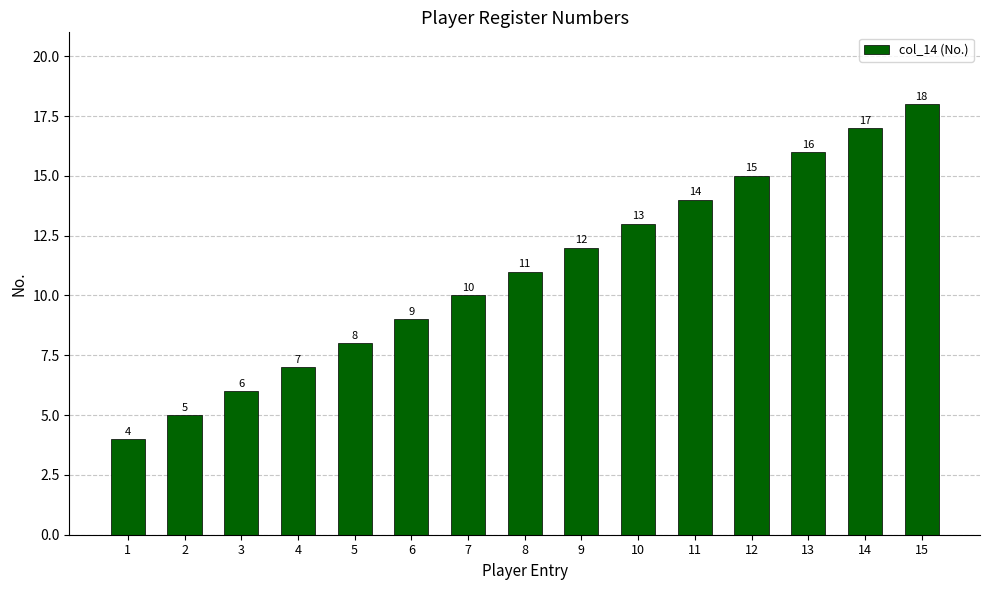

List the labels in order of value, largest first.

15, 14, 13, 12, 11, 10, 9, 8, 7, 6, 5, 4, 3, 2, 1